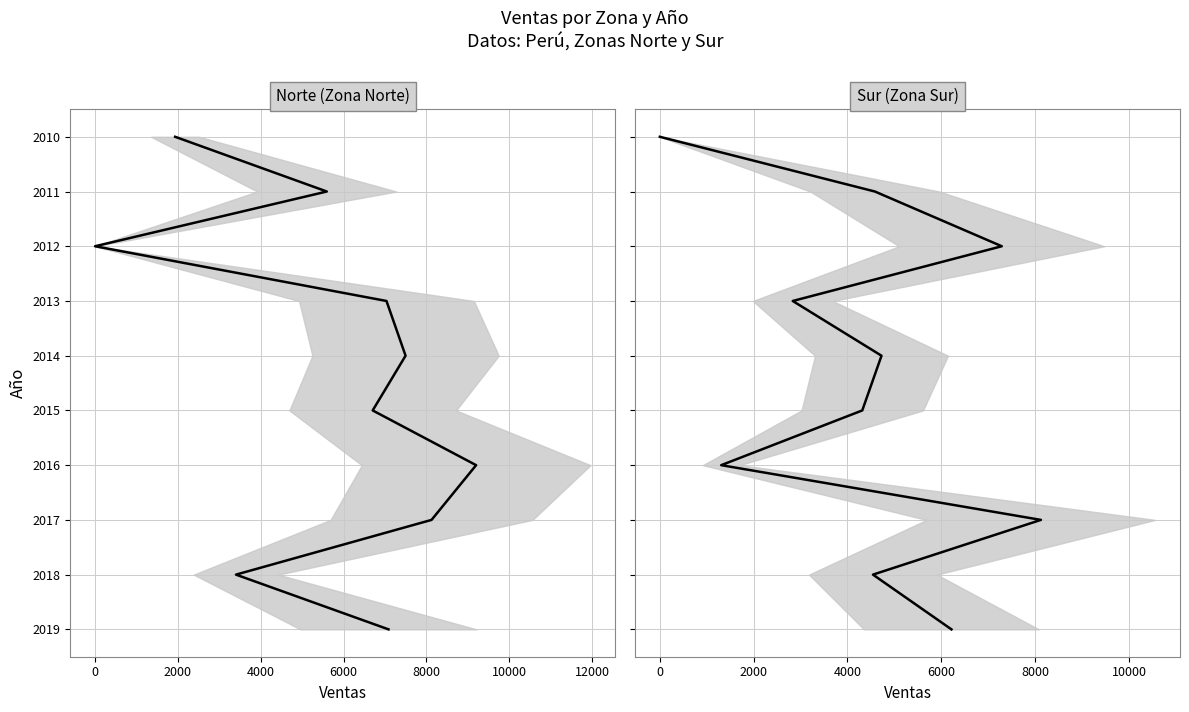

What are all the series names shown in the legend?

Norte, Sur